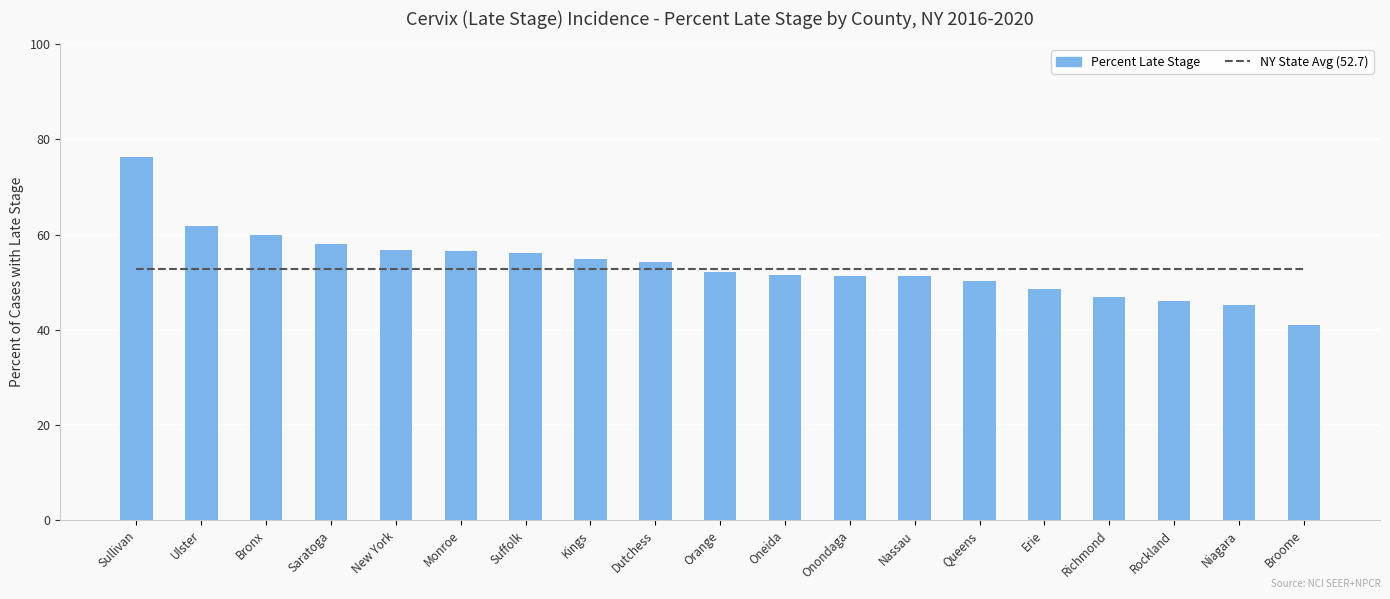

At how many categories does at least one series exceed 72?

1